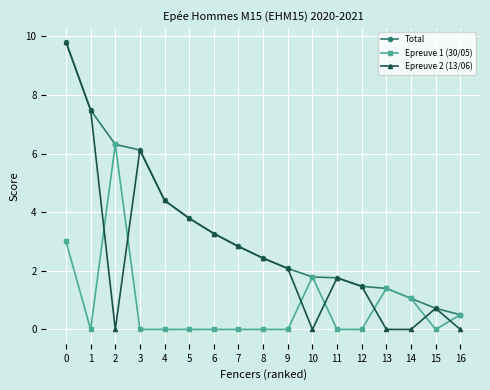

What are all the series names shown in the legend?

Total, Epreuve 1 (30/05), Epreuve 2 (13/06)